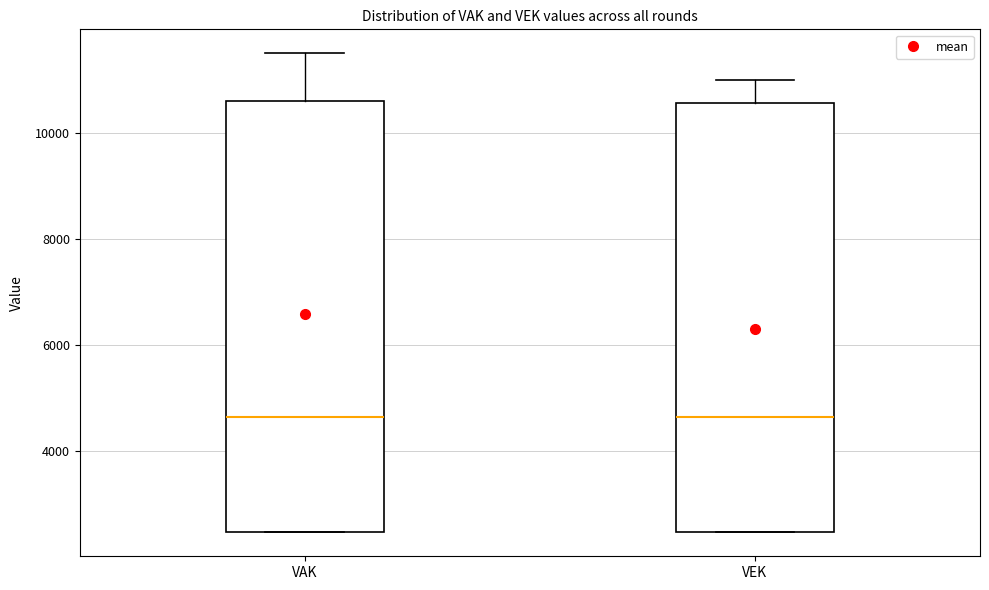

Reading left to right, transcribe this box plot: for each box, give where its median line is, the range the box spans, and where its two whiskers end, as read against the y-axis. The values are not printed on the chart, so give them approximately, as read against the axis.

VAK: median 4600, box 2400 to 10600, whiskers 2400 to 11600
VEK: median 4600, box 2400 to 10600, whiskers 2400 to 11000